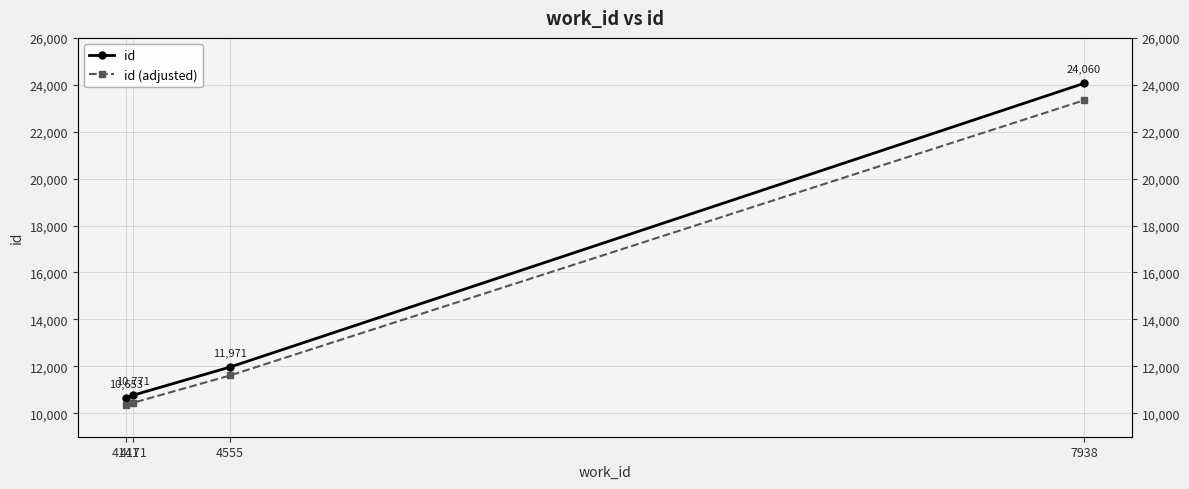

Reading left to right, what are all the values shown in this chart?

id: 4141=10653.0	4171=10771.0	4555=11971.0	7938=24060.0
id (adjusted): 4141=10333.4	4171=10447.9	4555=11611.9	7938=23338.2